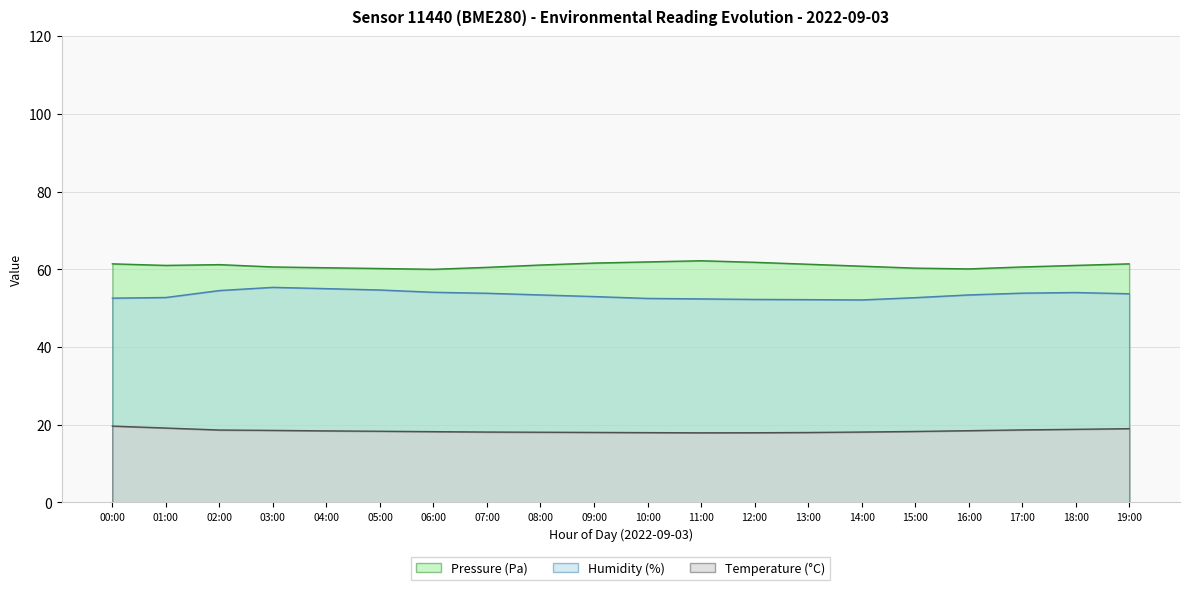

At which label is Pressure (Pa) closest to 61?

01:00